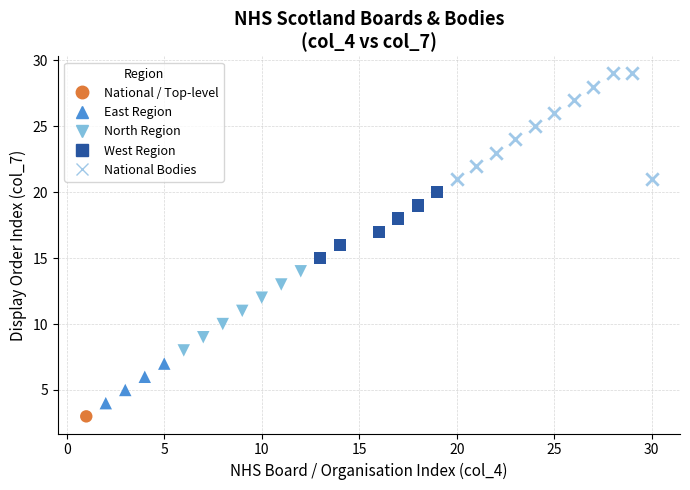

What are all the series names shown in the legend?

National / Top-level, East Region, North Region, West Region, National Bodies